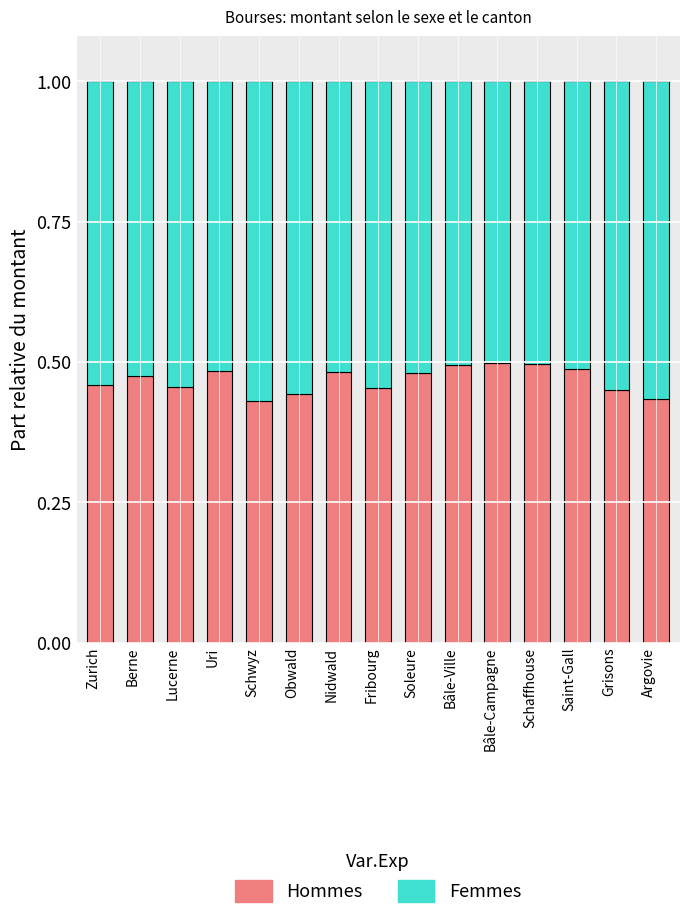

The value of Hommes at Uri is 0.5. True or false?

True